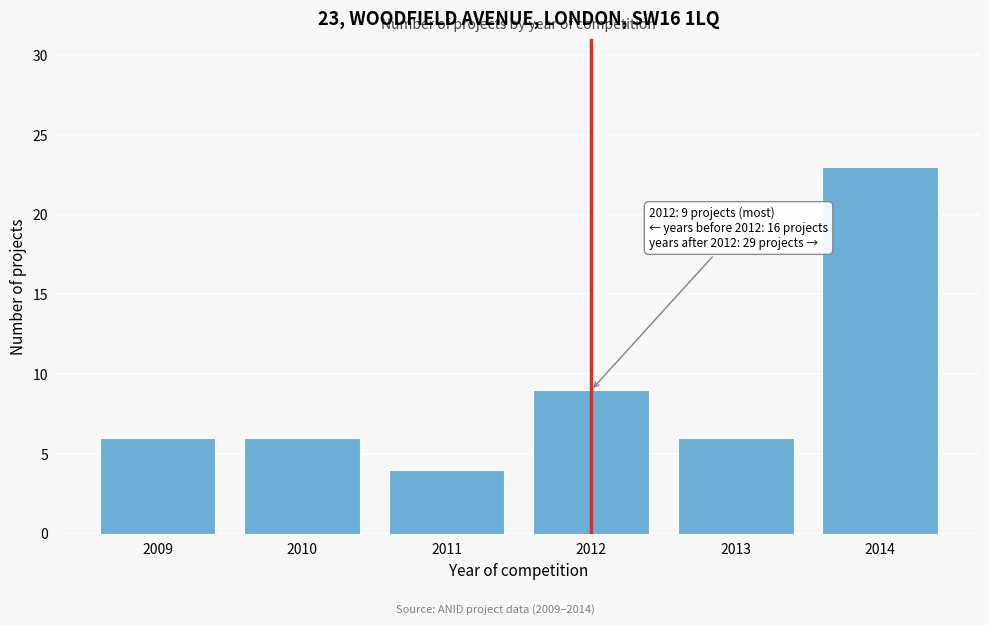

Reading right to left, list all the values displayed in this chart.

2014=23	2013=6	2012=9	2011=4	2010=6	2009=6